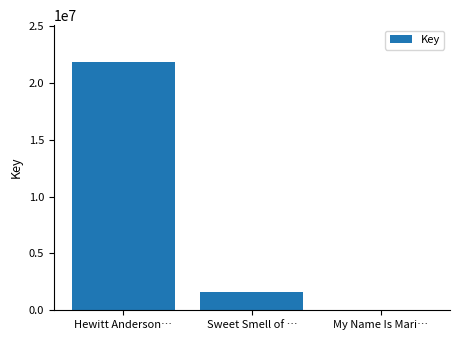

Which category has the highest value across all series?

Hewitt Anderson…